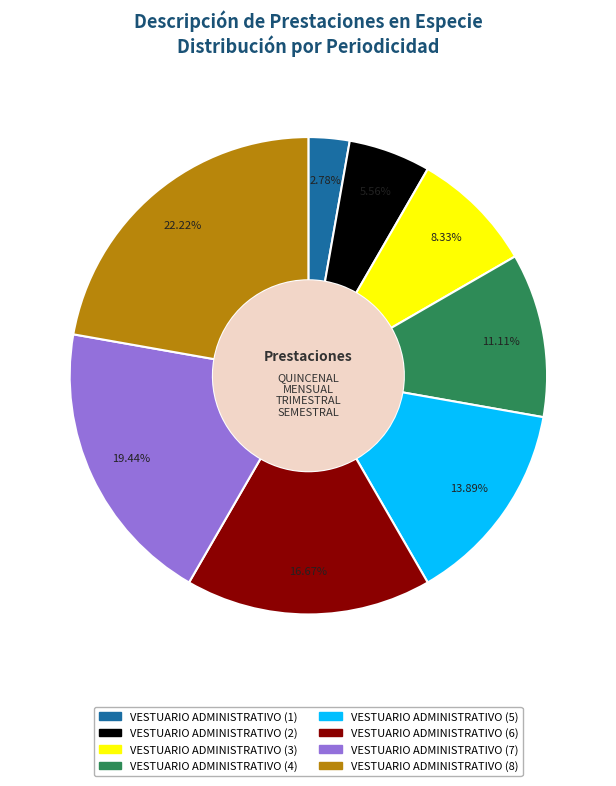

How many slices are in this pie chart?

8